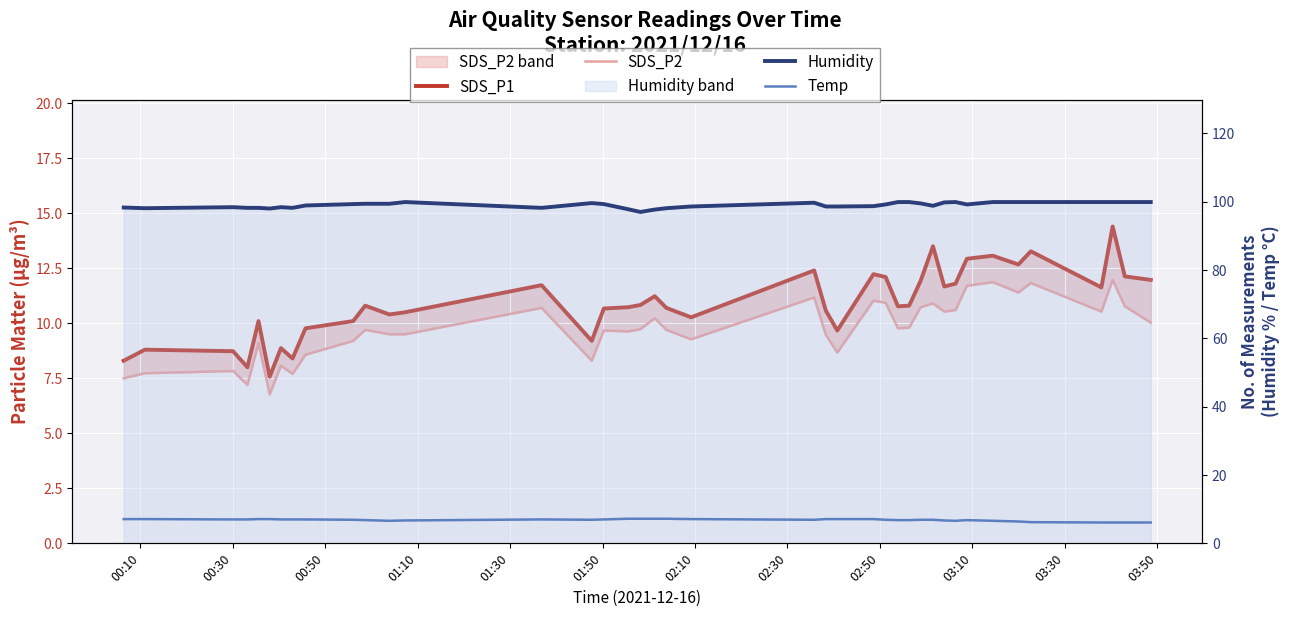

How many lines are shown in the chart?

4